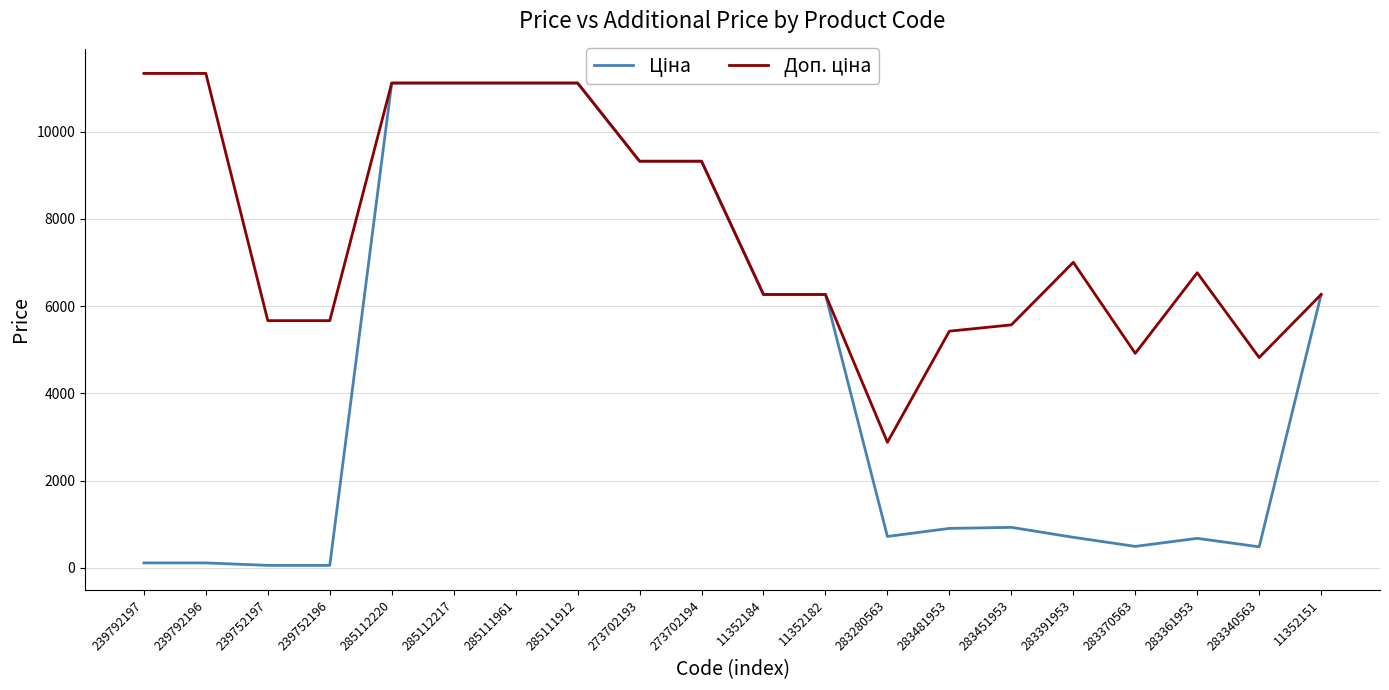

What is the greatest value displayed?

11334.0